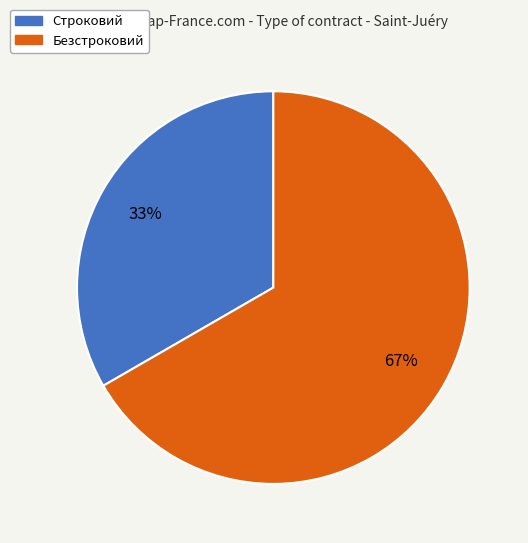

How many slices are in this pie chart?

2